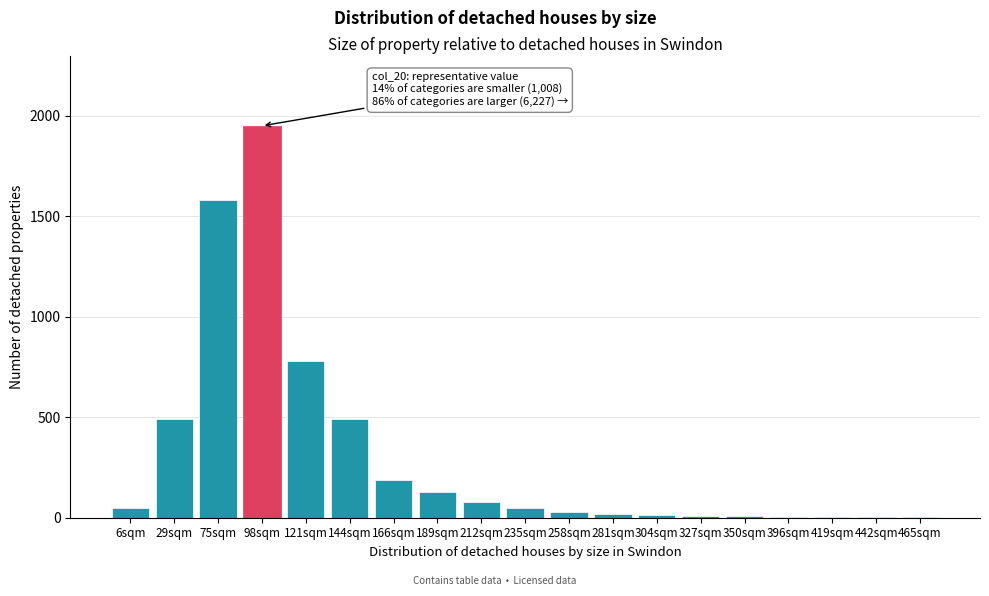

What is the ratio of the value at 189sqm to the value at 144sqm?

0.3